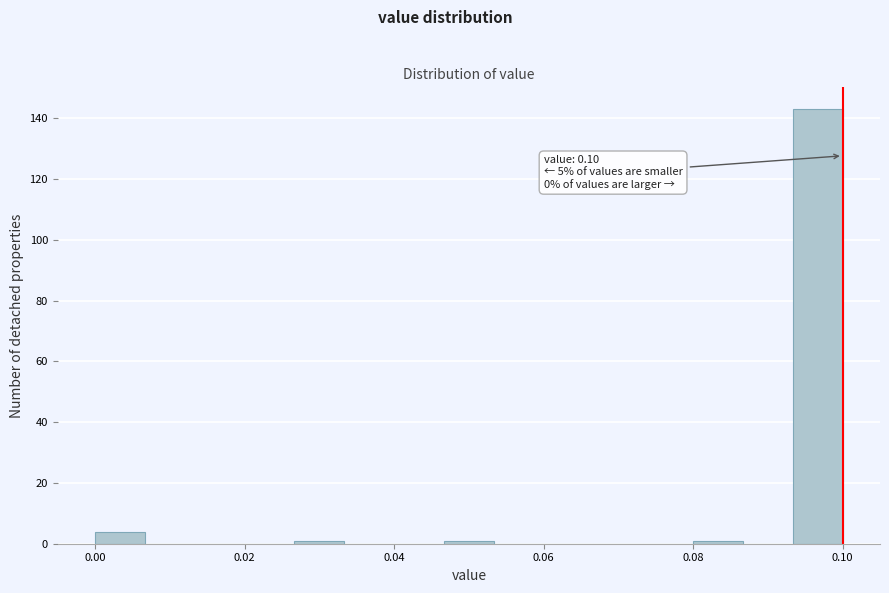

Around what value on the x-axis is the tallest bar? Give the approximate position of its centre, as read against the axis.

0.096